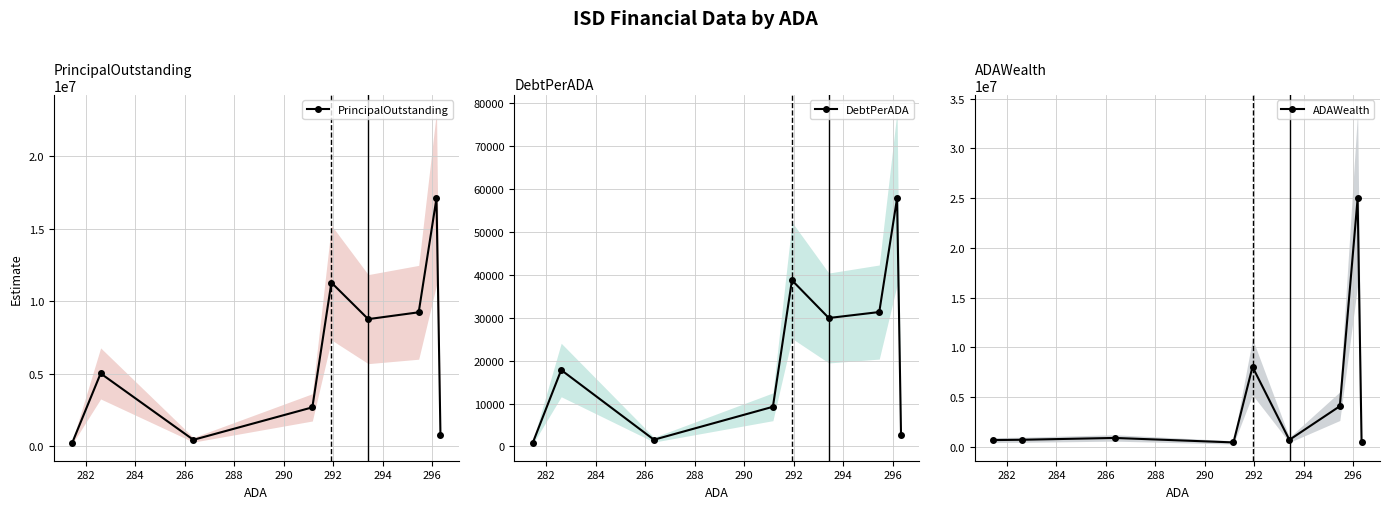

How many lines are shown in the chart?

3